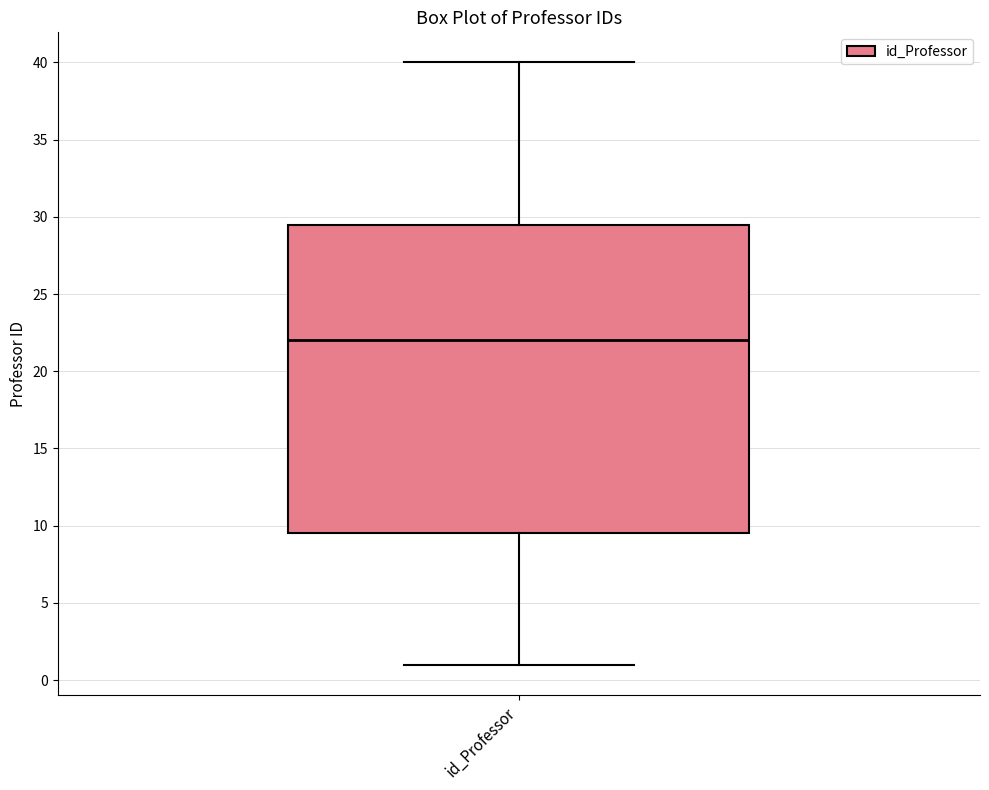

Read this box plot against the y-axis: the position of the median line, the range covered by the box, and the ends of both whiskers. The values are not printed on the chart, so give them approximately, as read against the axis.

median 22.0, box 9.5 to 29.5, whiskers 1.0 to 40.0